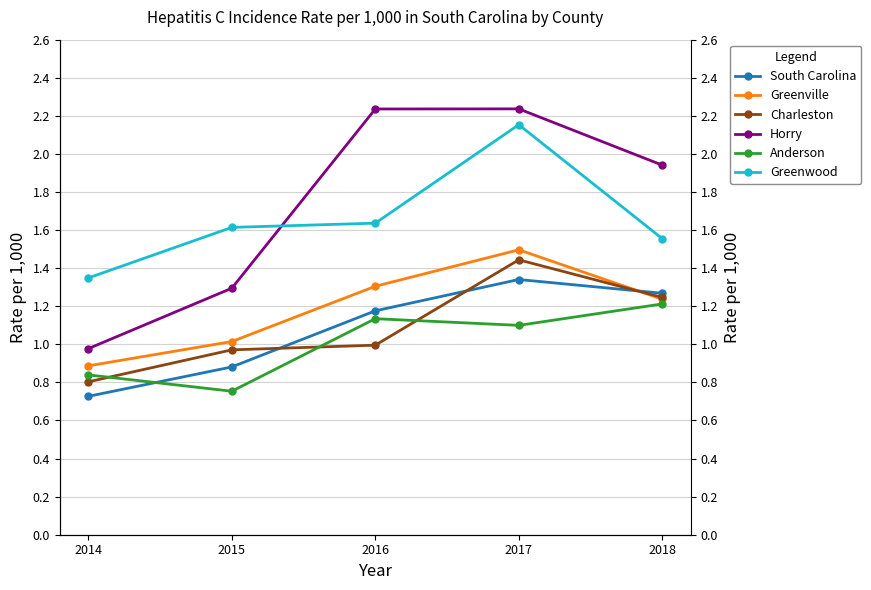

At how many categories does at least one series exceed 1?

5